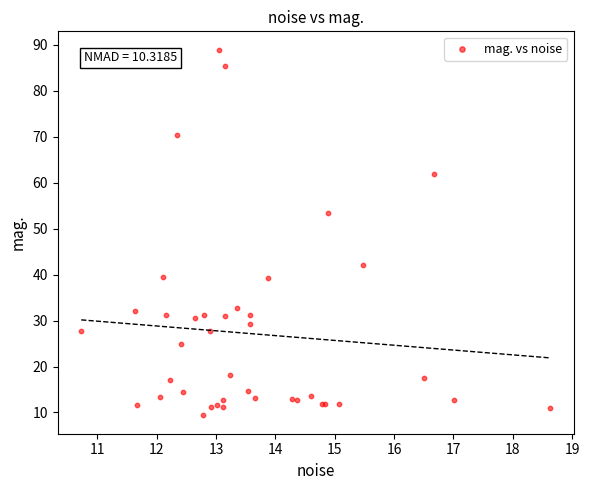

What Y value in the scatter plot is closest to 49?

53.5